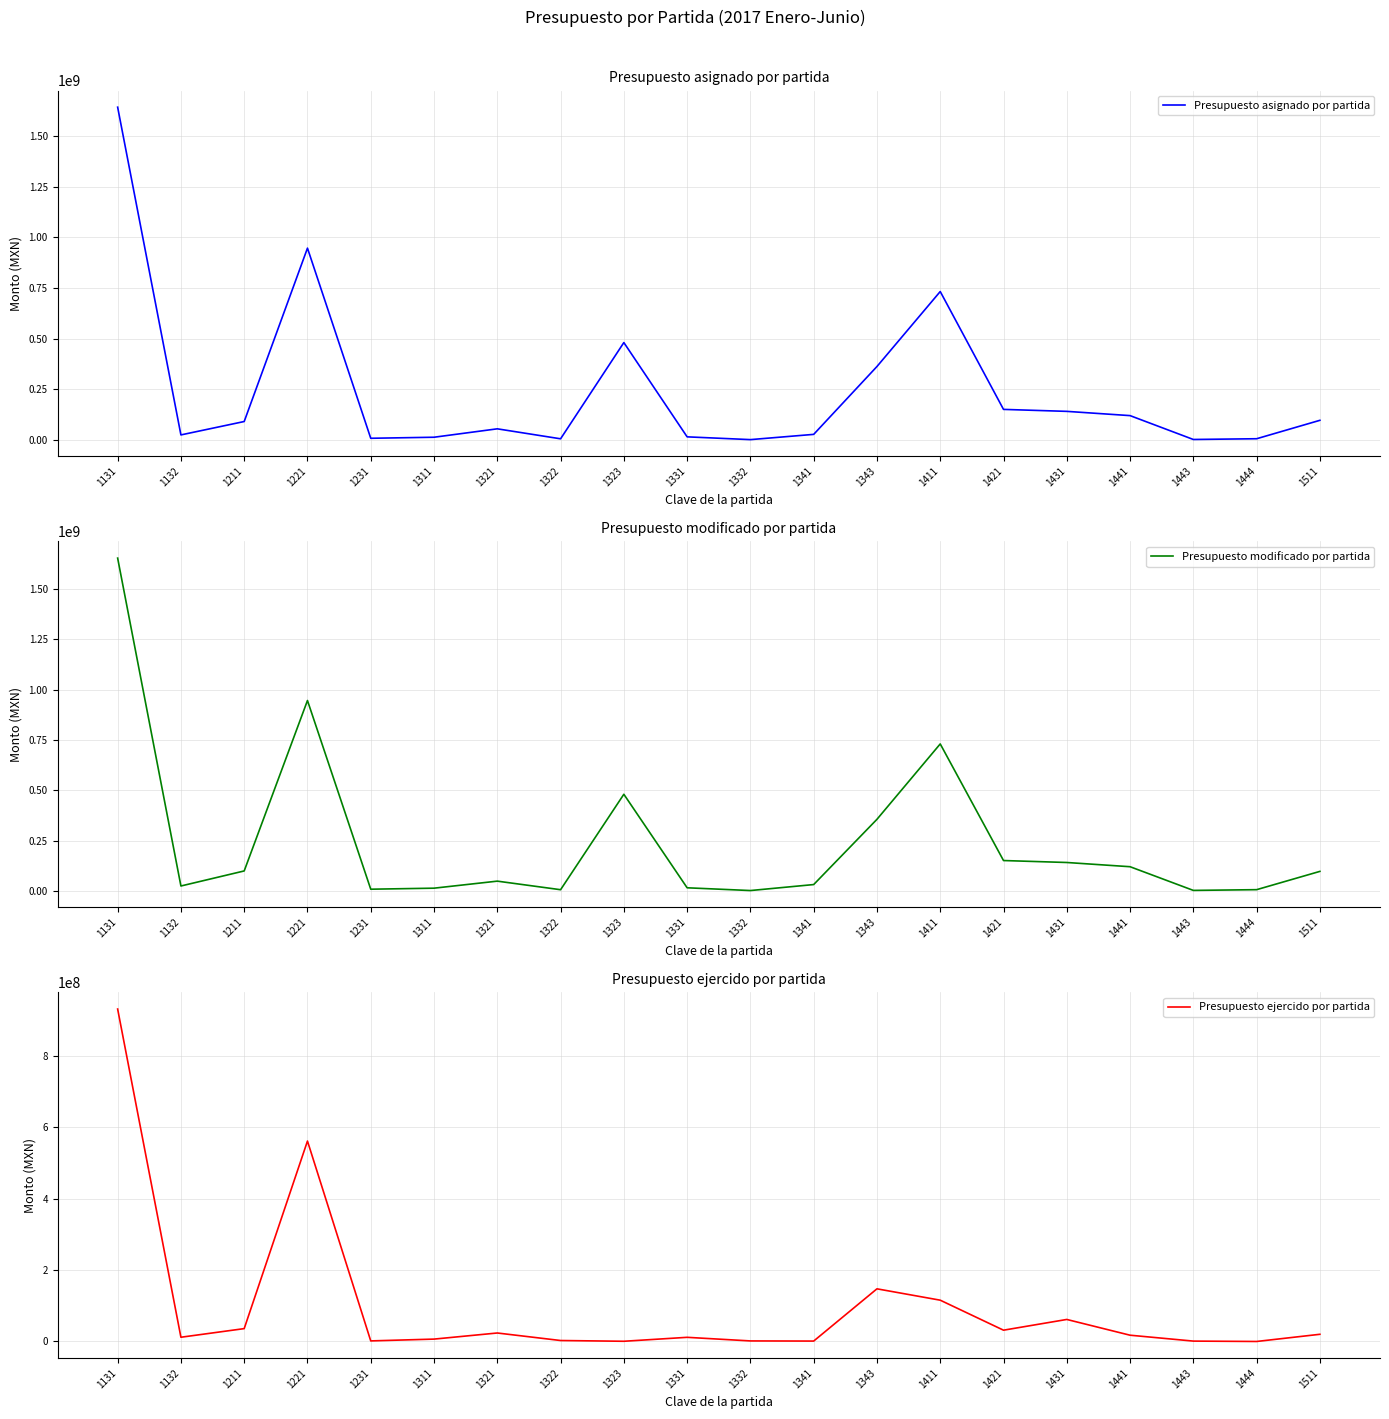

The Presupuesto ejercido por partida series shows 254218892.1 at 1343. True or false?

False